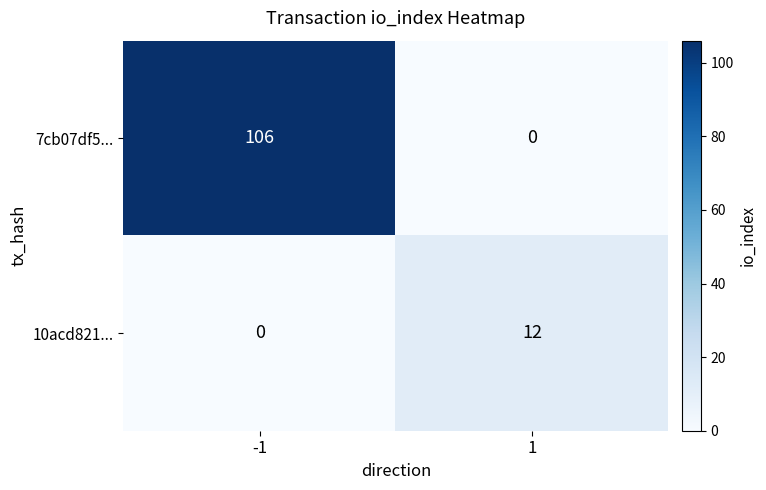

What is the greatest value displayed?

106